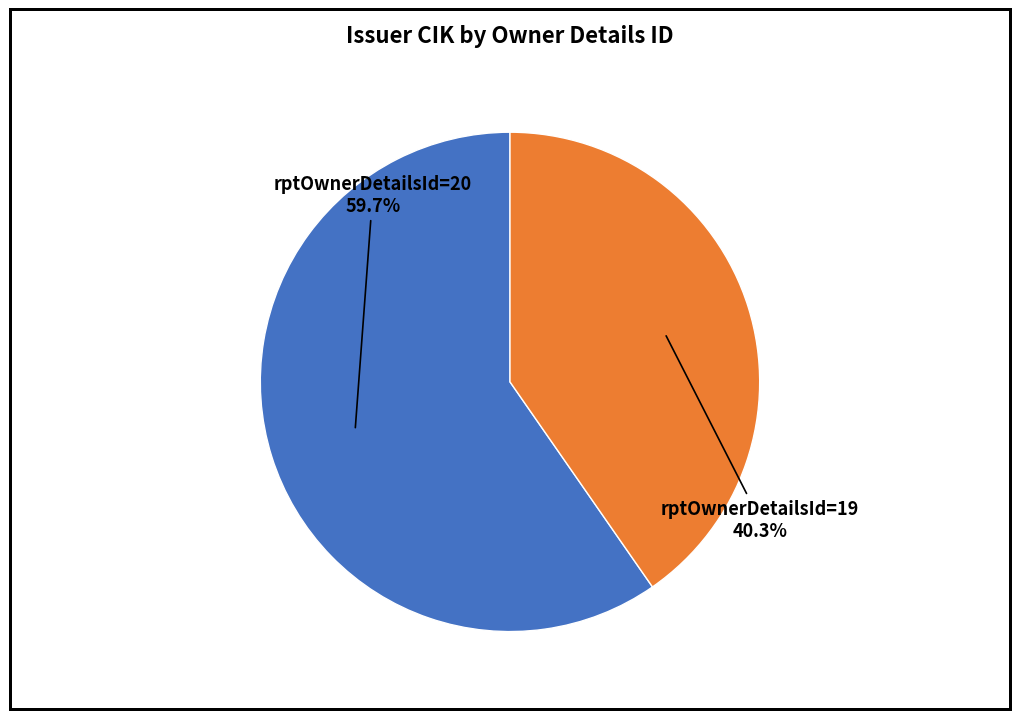

Is there a majority slice in this chart?

Yes